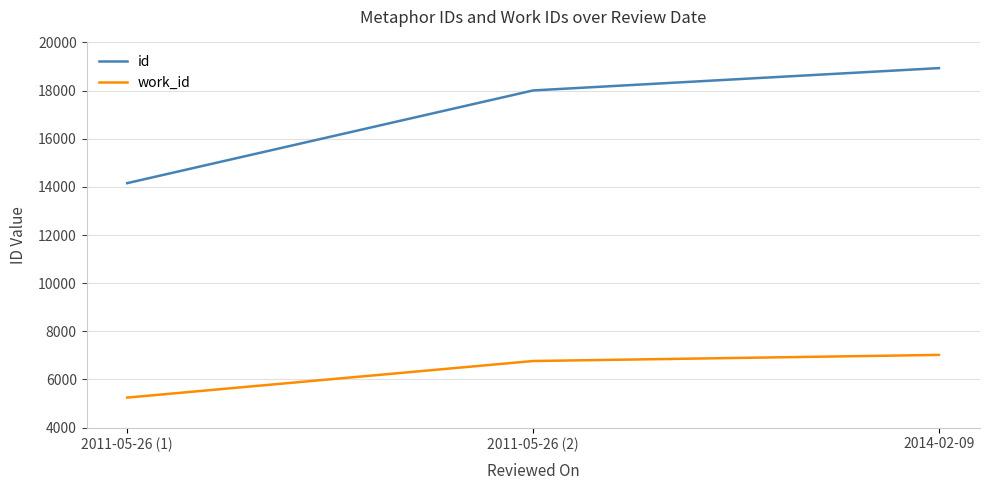

At which label is work_id closest to 6133?

2011-05-26 (2)